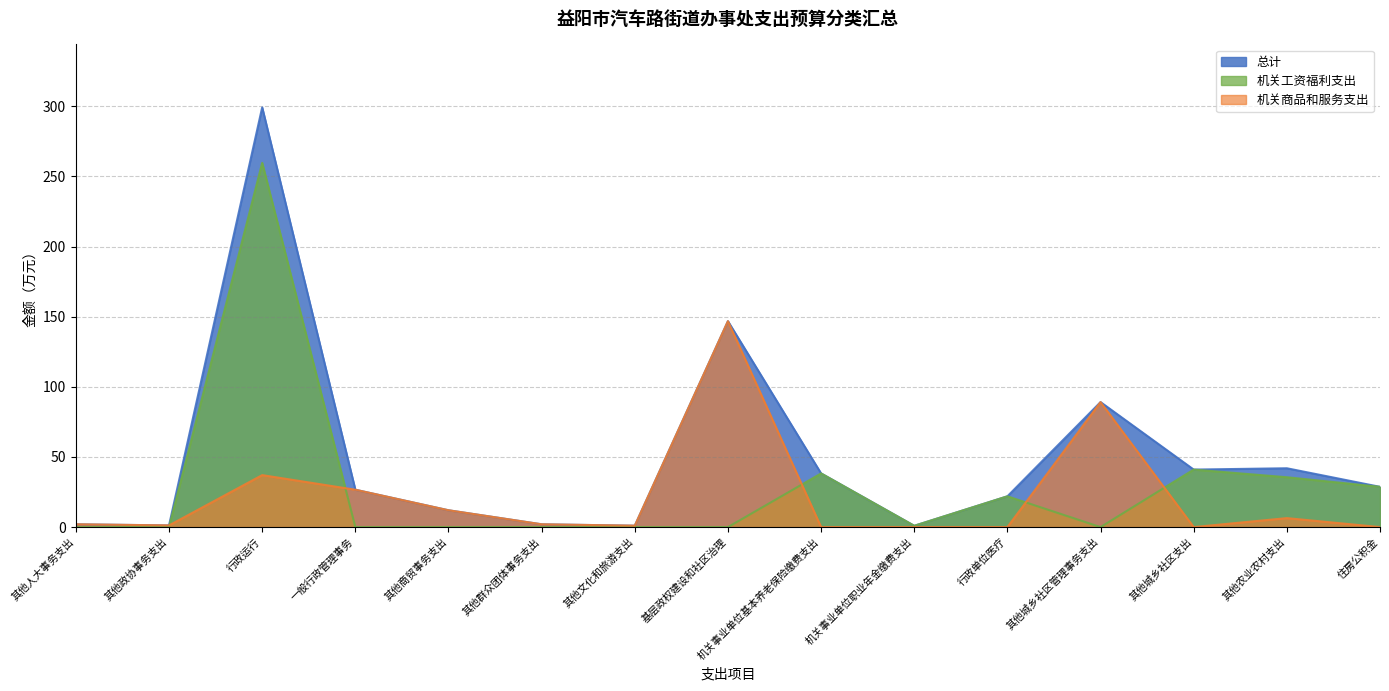

What is the difference between the highest and lowest values at 行政单位医疗?

21.9